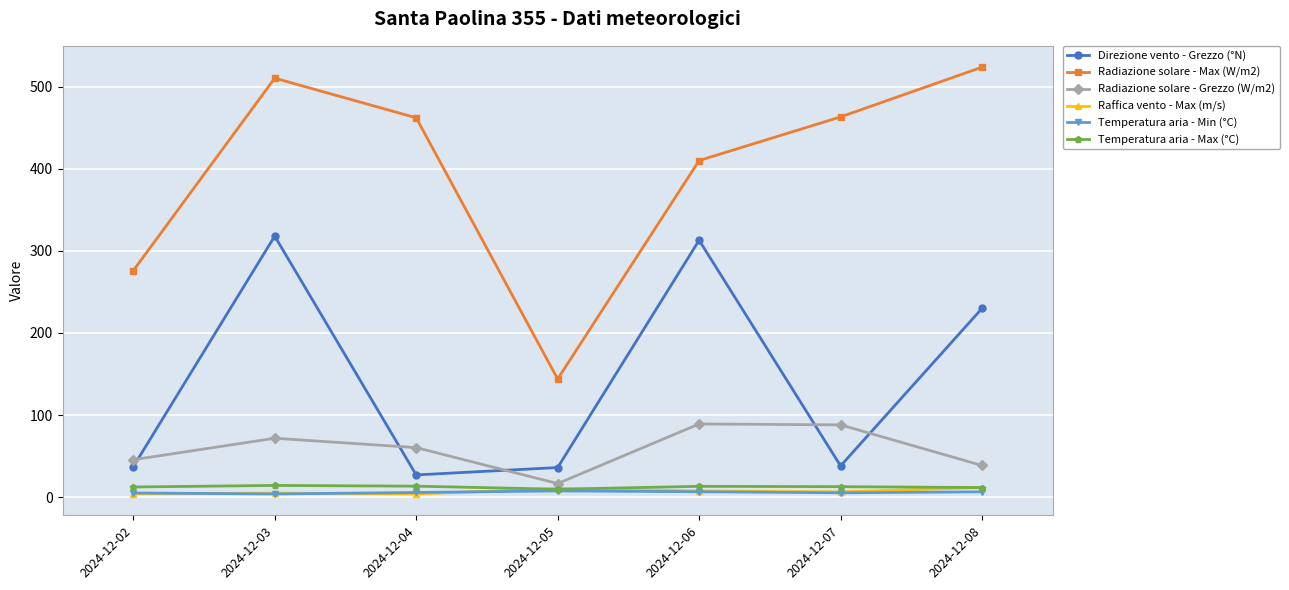

The value of Temperatura aria - Max (°C) at 2024-12-07 is 12.7. True or false?

True